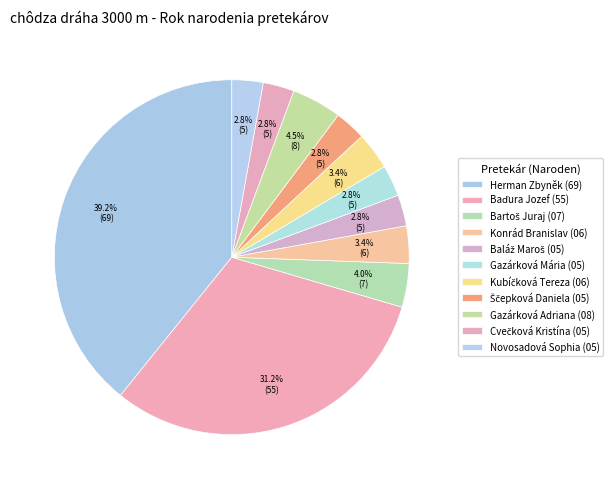

How many segments does this pie chart have?

11